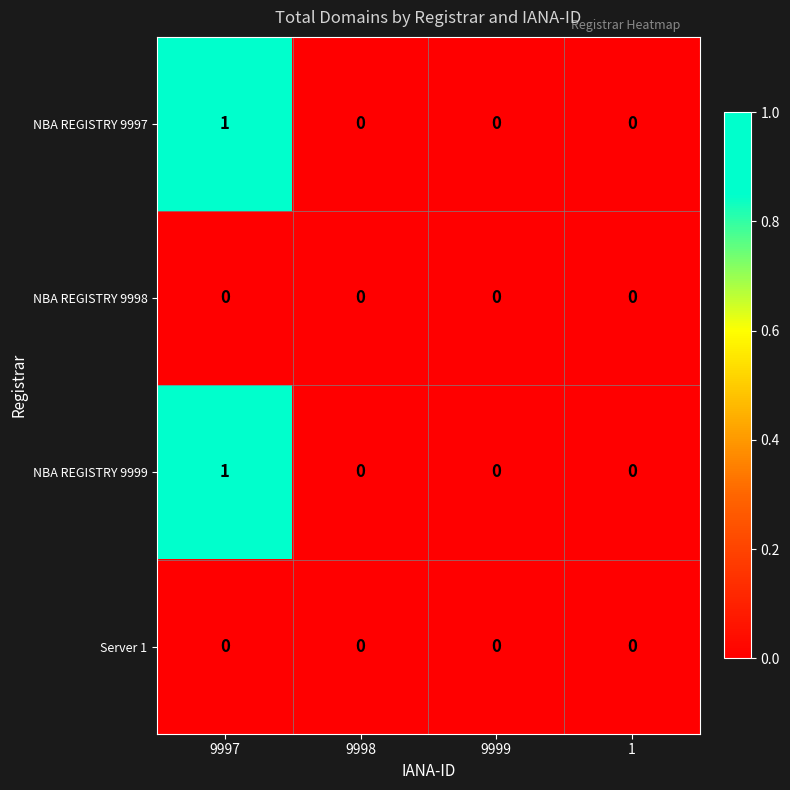

At which category is the sum across all series the highest?

9997